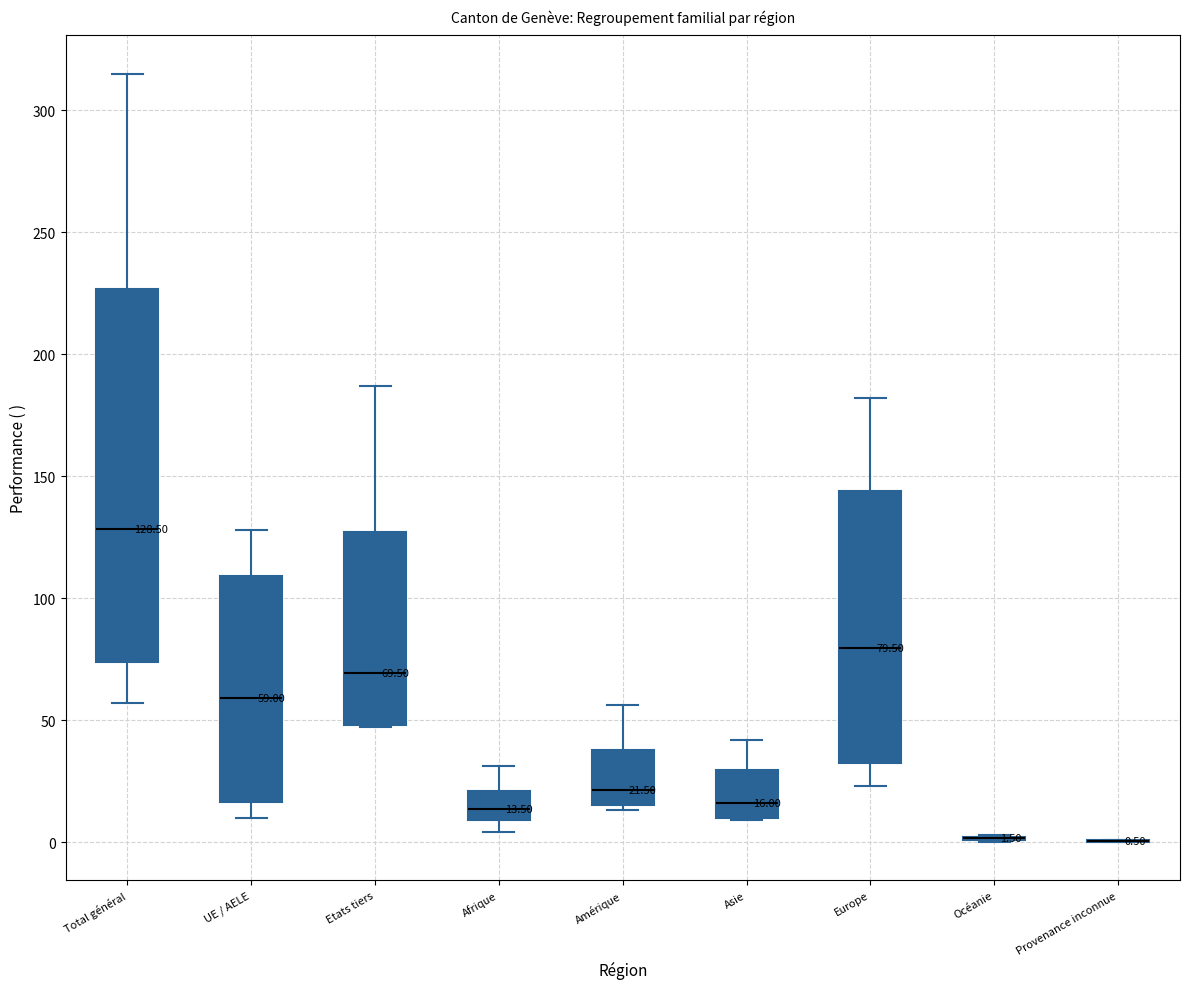

Comparing the boxes themselves (not the whiskers), which one is the tallest?

Total général